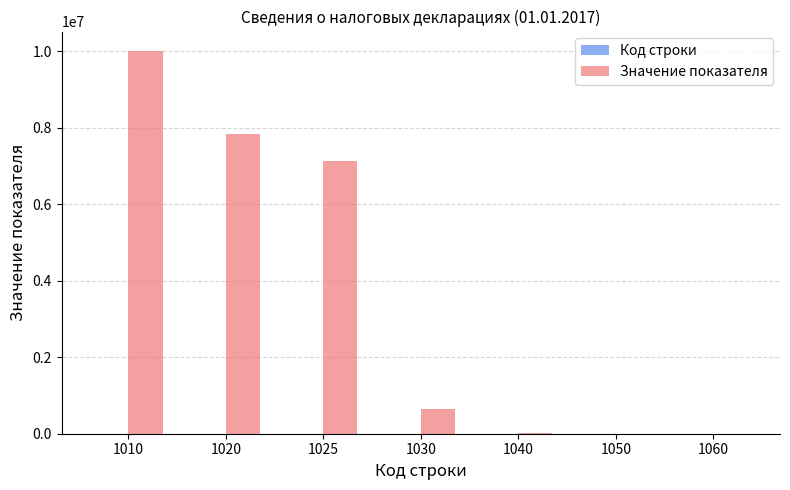

What is the highest value of the Значение показателя series?

10011015